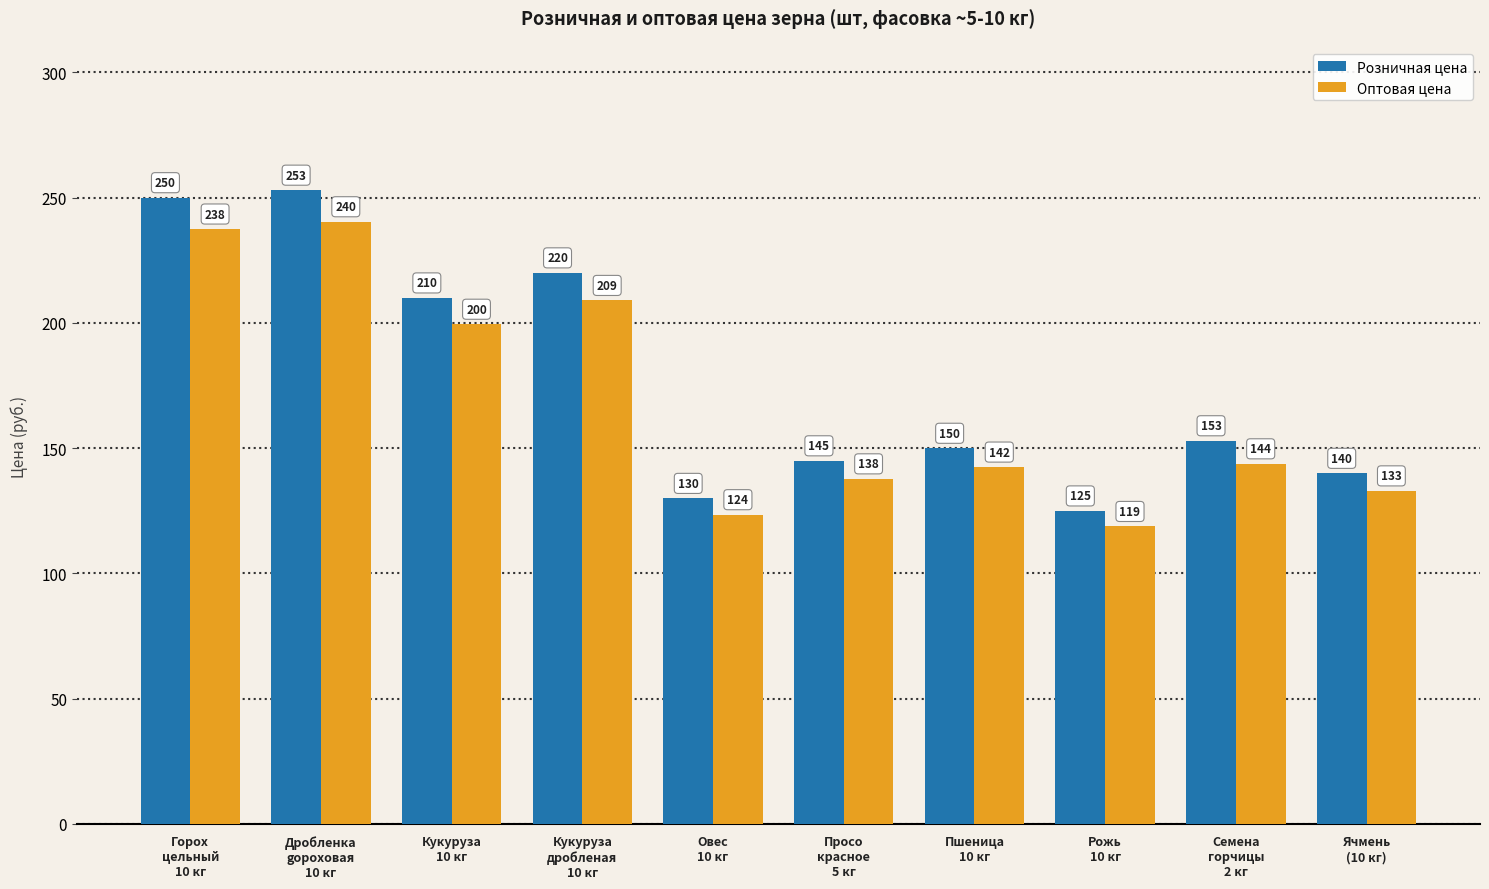

Is the value of Оптовая цена at Просо
красное
5 кг greater than the value of Розничная цена at Кукуруза
10 кг?

No